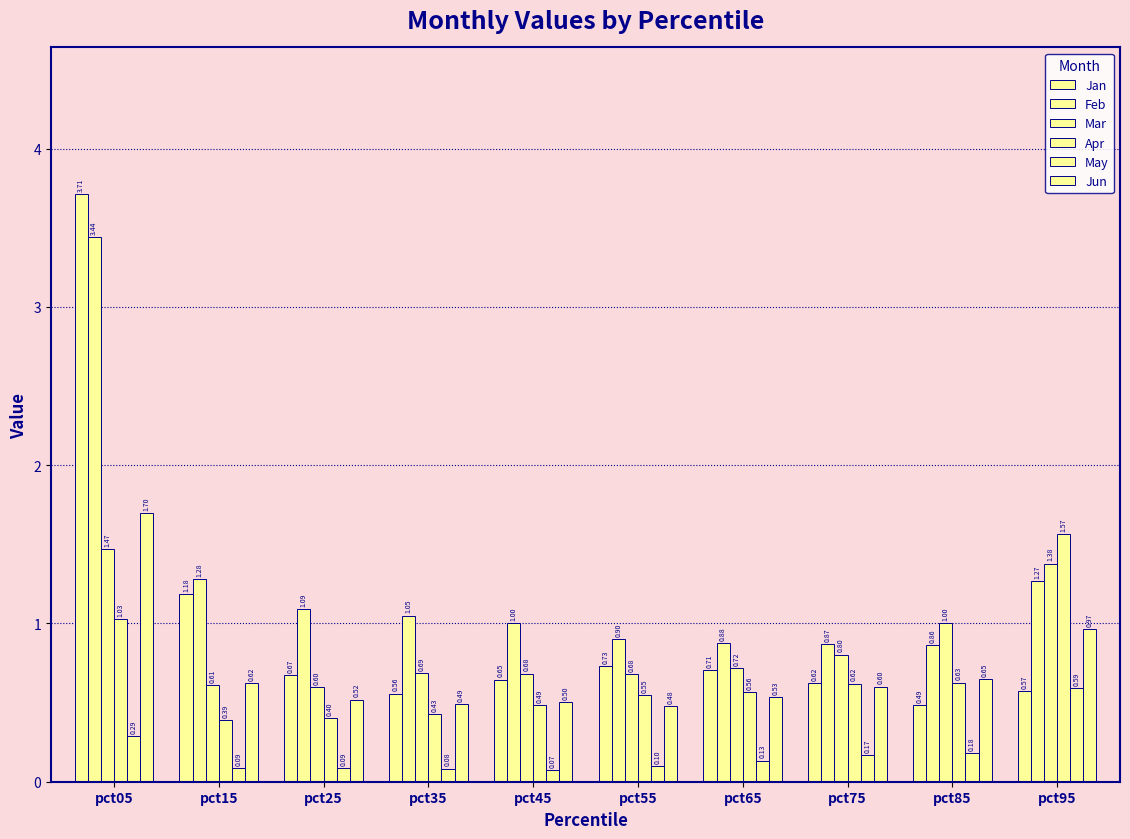

What value does the Mar series have at pct05?

1.5